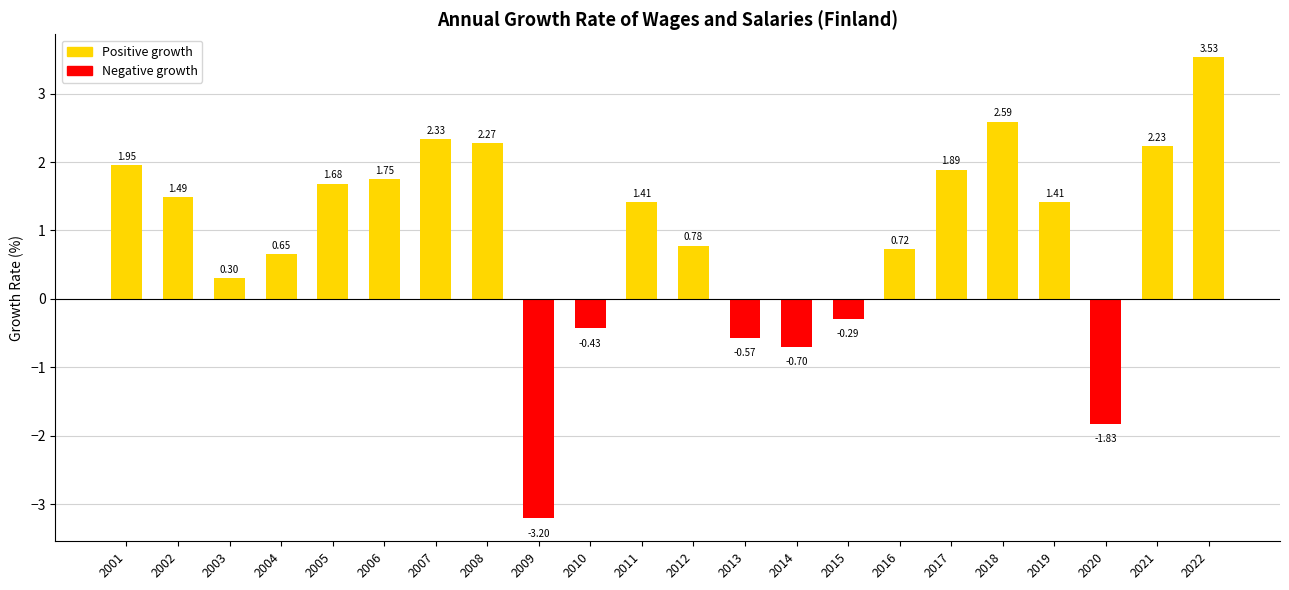

What is the change in value from 2003 to 2011?

+1.1